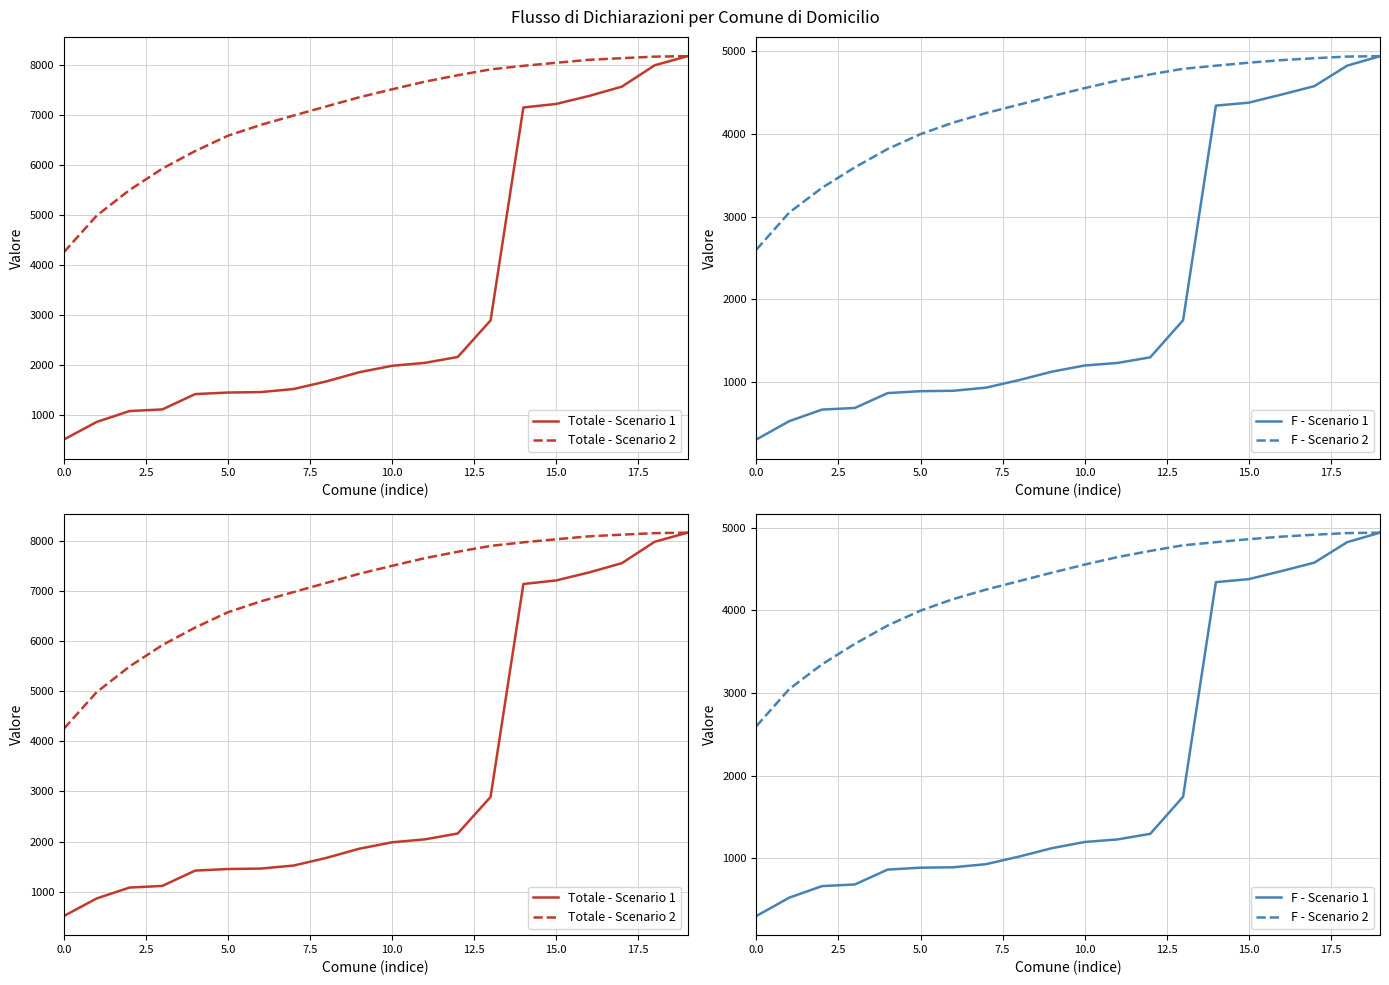

True or false: F - Scenario 1 and F - Scenario 2 intersect in this chart.

False